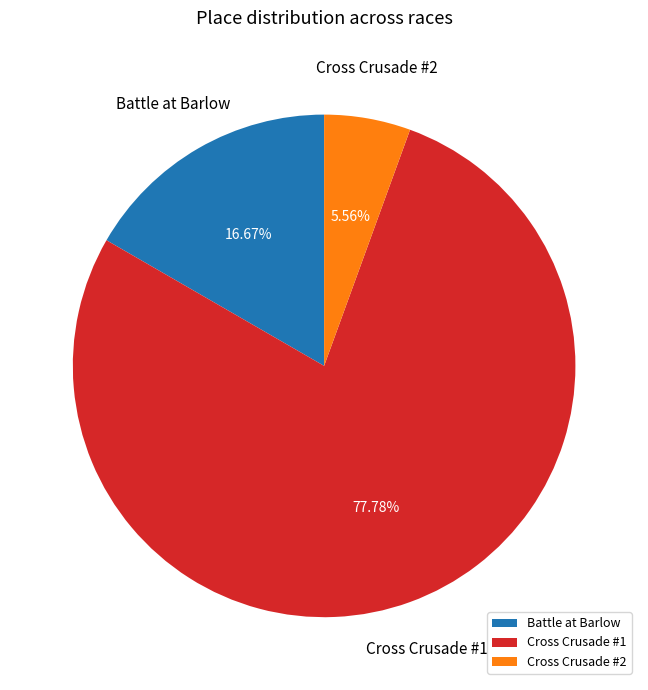

What is the ratio of the value at Battle at Barlow to the value at Cross Crusade #1?

0.2